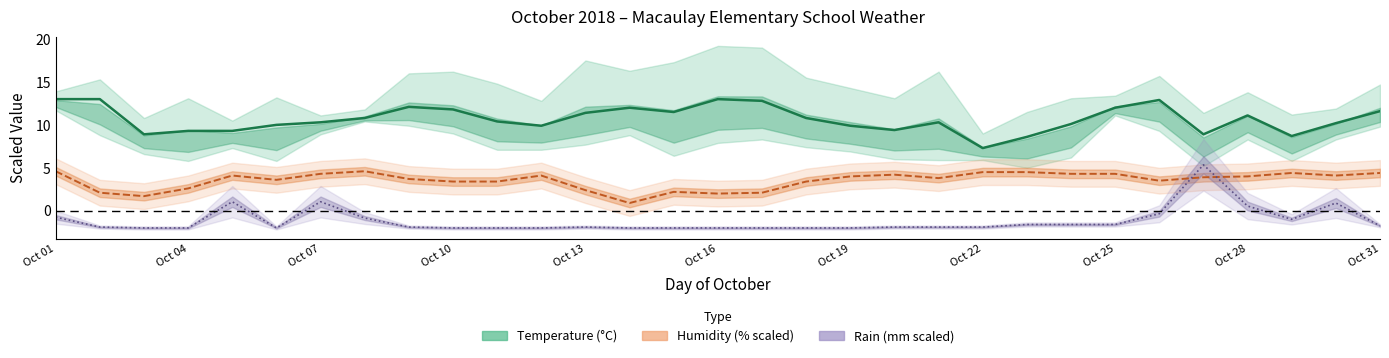

How many interior local valleys does the Rain series have?

2